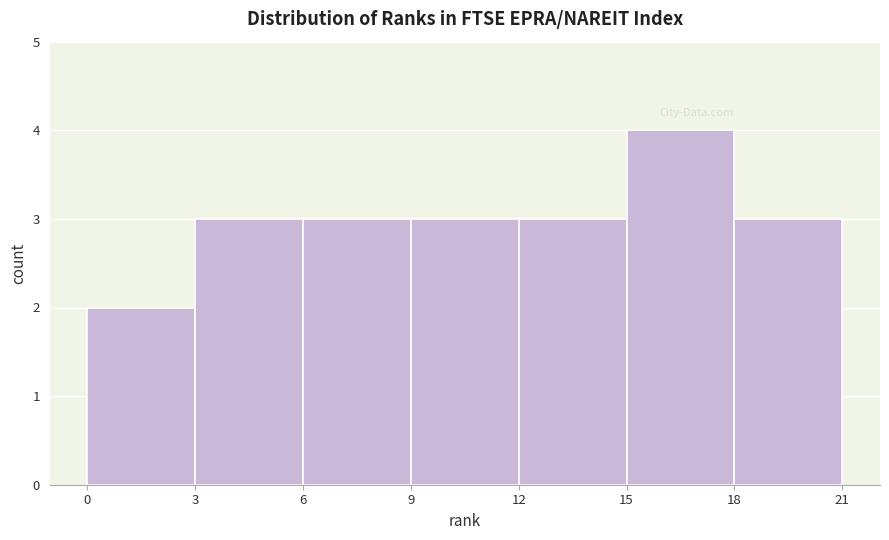

Reading left to right, transcribe this chart: for each bar, give the range it covers on the x-axis and its height. The values are not printed on the chart, so give them approximately, as read against the axis.

0 to 3: 2
3 to 6: 3
6 to 9: 3
9 to 12: 3
12 to 15: 3
15 to 18: 4
18 to 21: 3